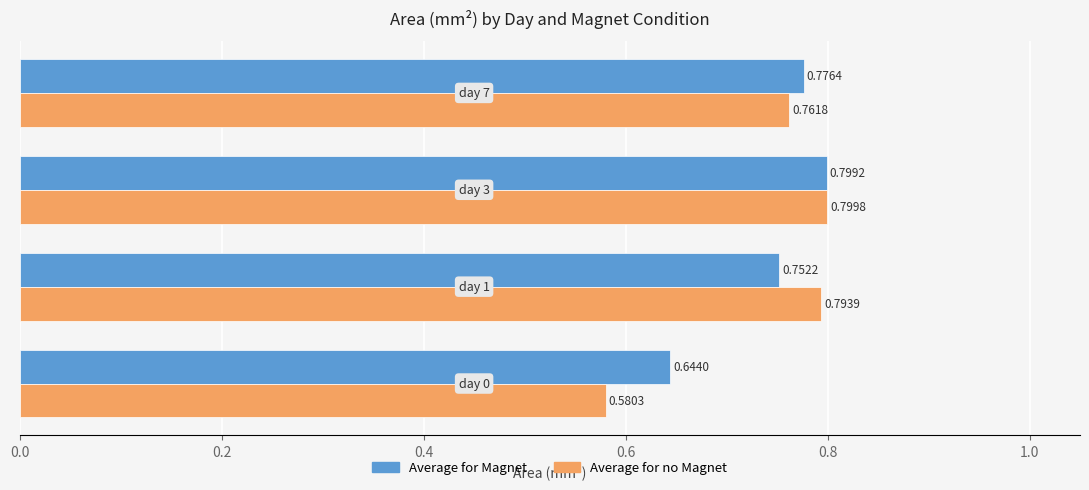

What is the average value of the Average for Magnet series?

0.7